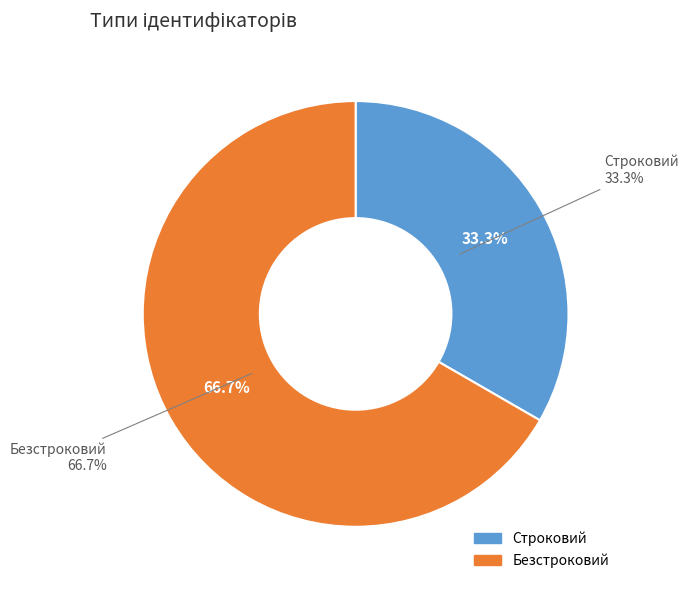

What is the largest slice in the pie chart?

Безстроковий